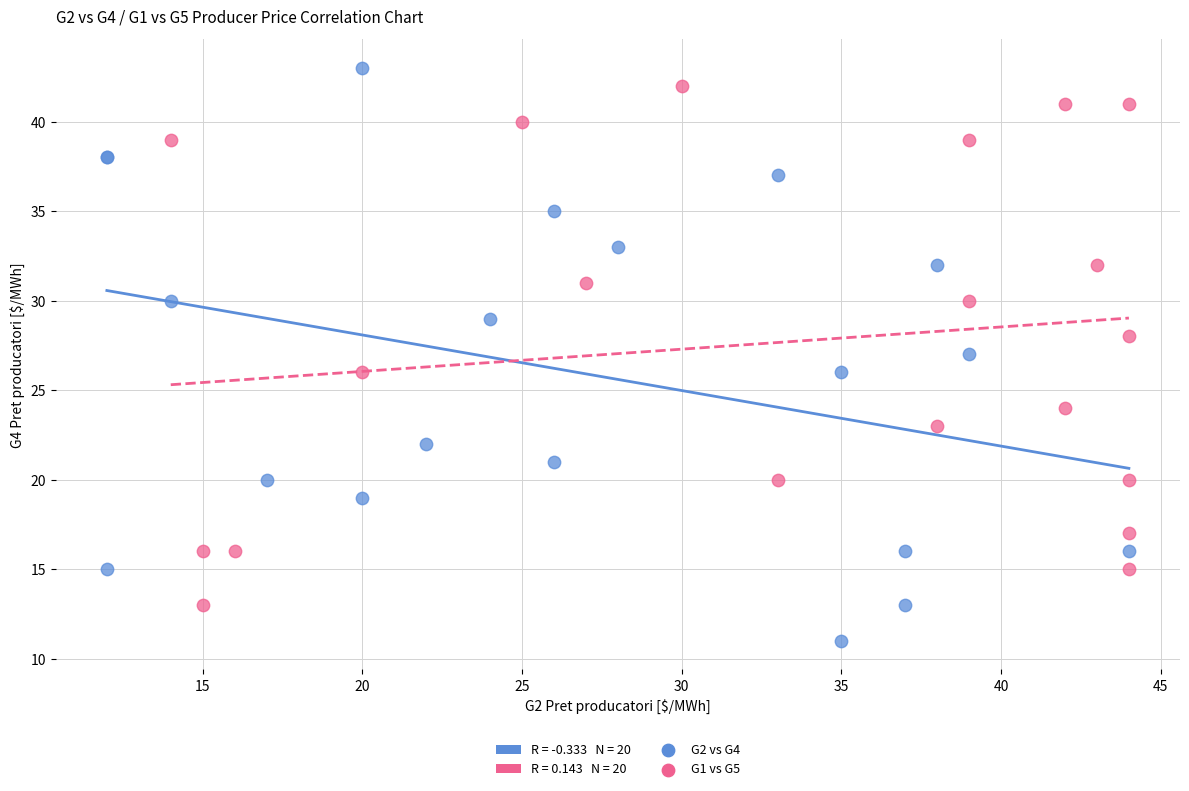

Which series reaches the minimum Y coordinate?

G2 vs G4